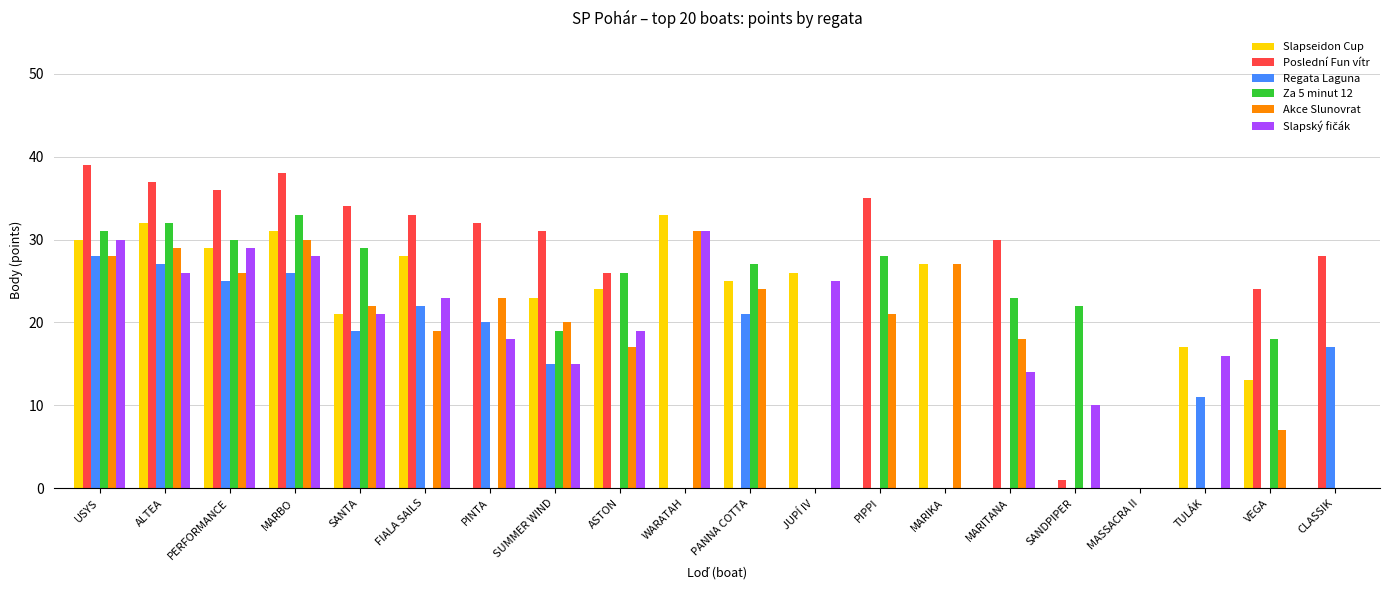

What is the maximum value for Akce Slunovrat?

31